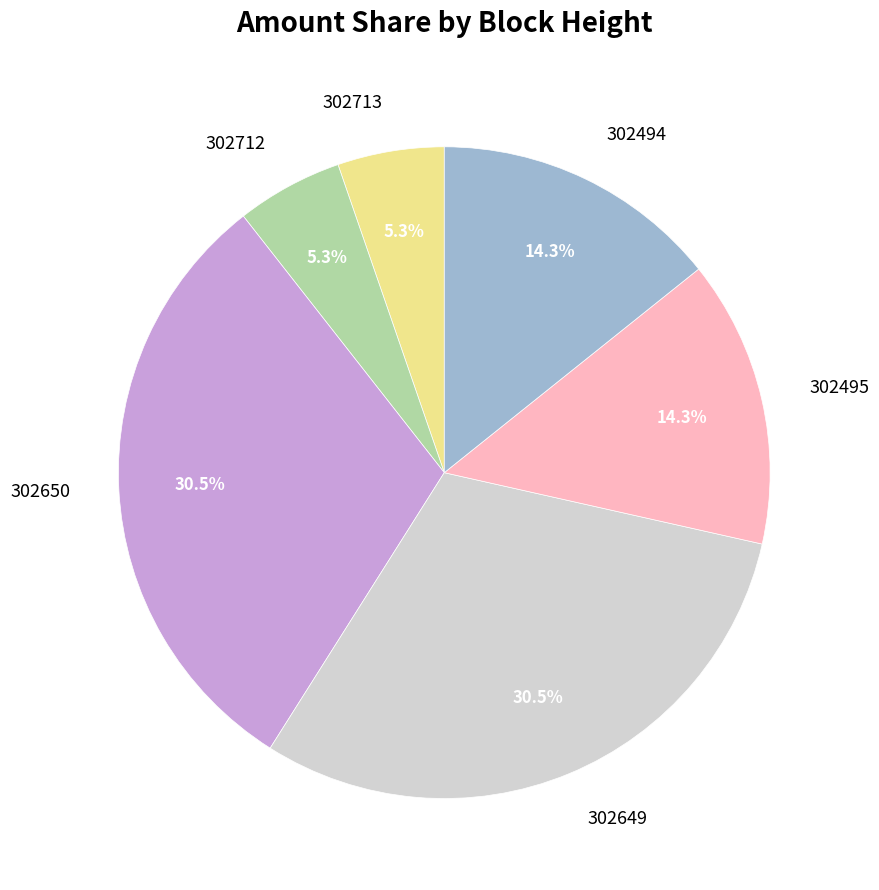

Does any single category account for the majority?

No